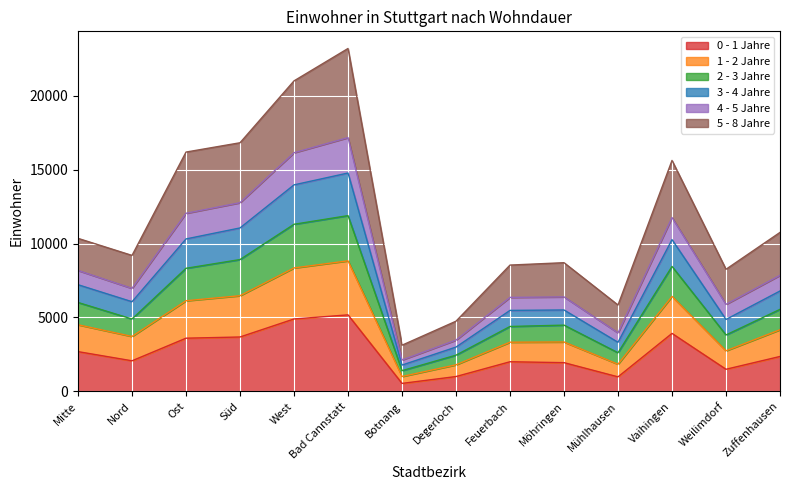

True or false: 1 - 2 Jahre has more than 0 interior local peaks.

True